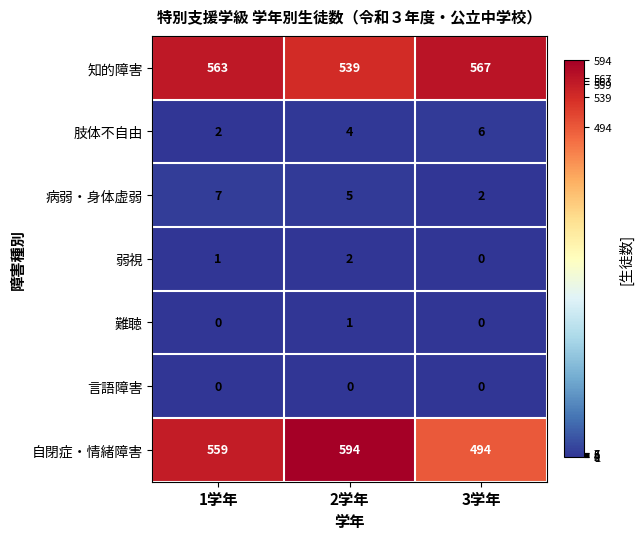

Reading left to right, what are all the values shown in this chart?

知的障害: 563	539	567
肢体不自由: 2	4	6
病弱・身体虚弱: 7	5	2
弱視: 1	2	0
難聴: 0	1	0
言語障害: 0	0	0
自閉症・情緒障害: 559	594	494